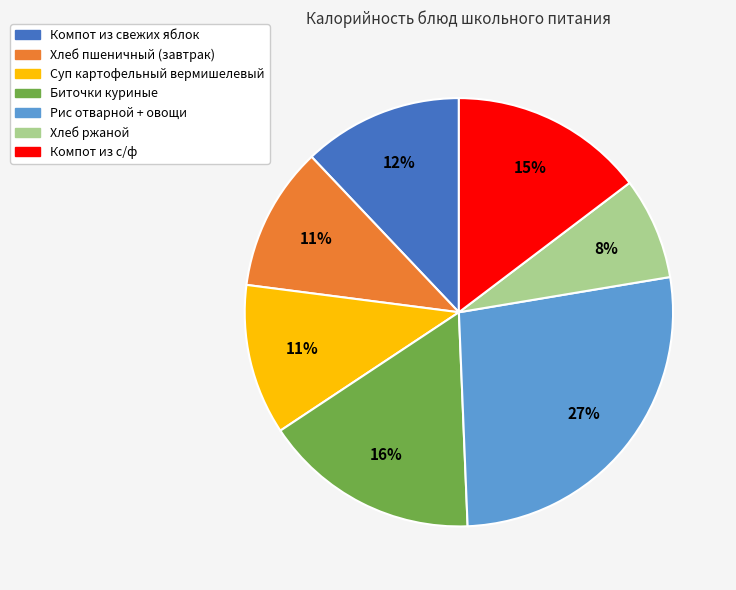

What is the largest slice in the pie chart?

Рис отварной + овощи